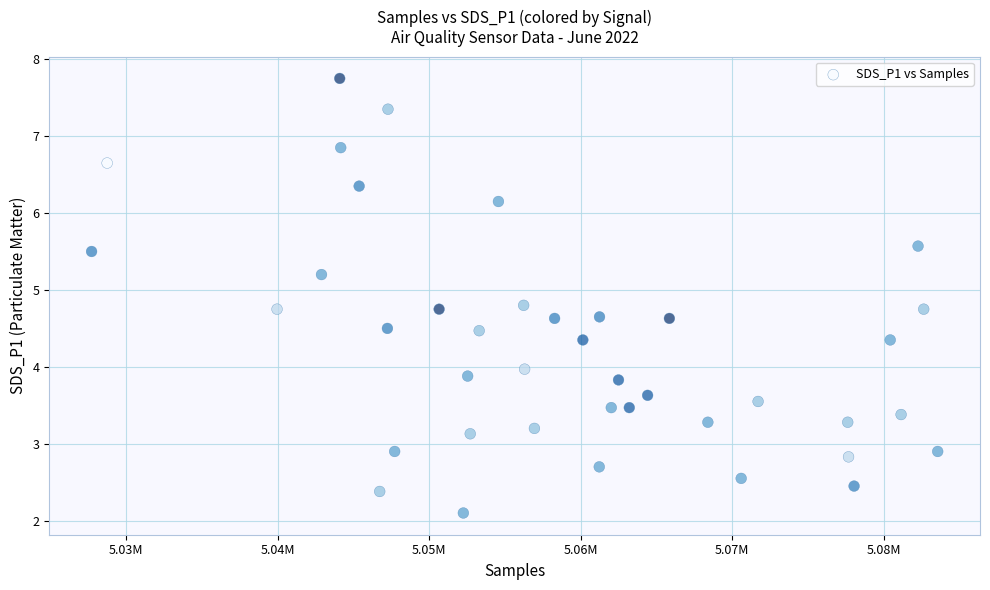

What is the range of X values (max minus min)?

55861.0